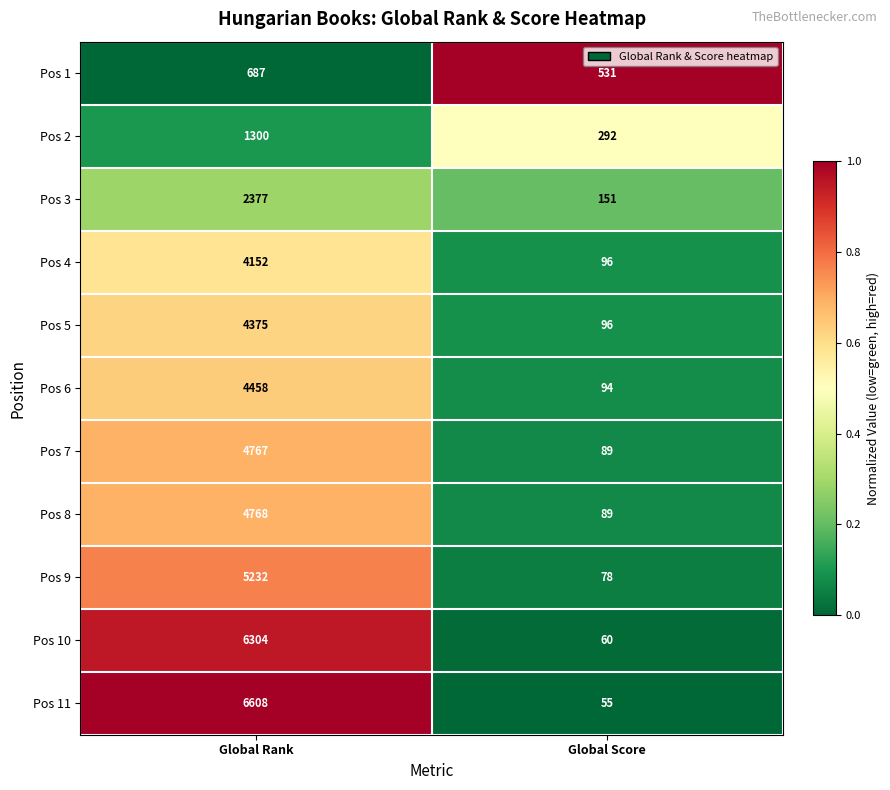

What is the sum of the Pos 6 values at Global Rank and Global Score?

4552